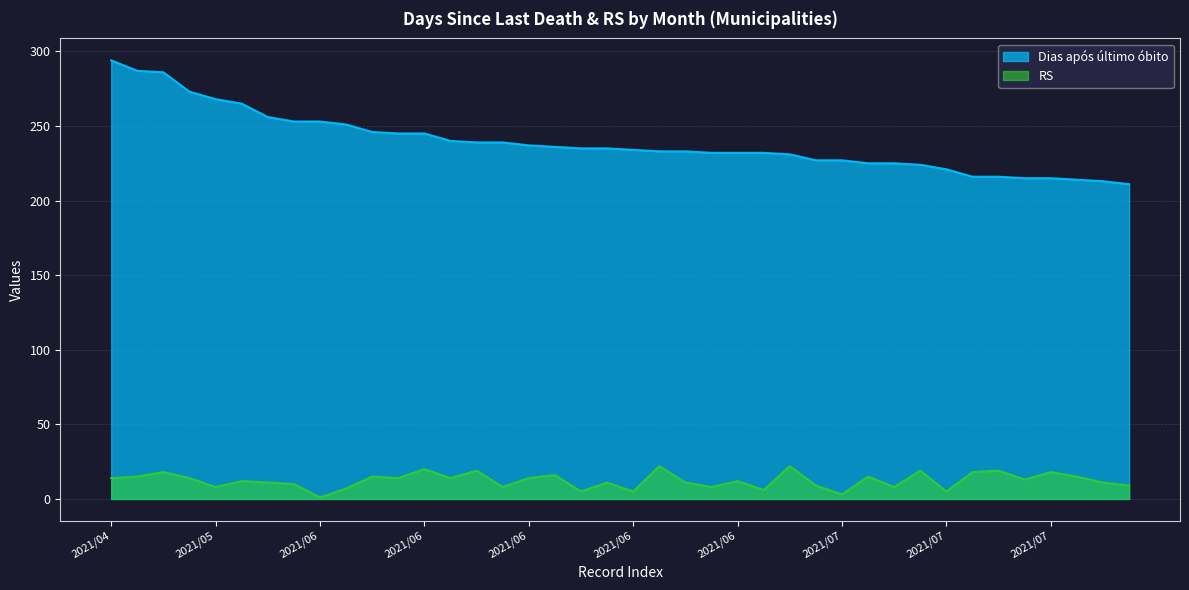

How many values in the rs series exceed 13?

19